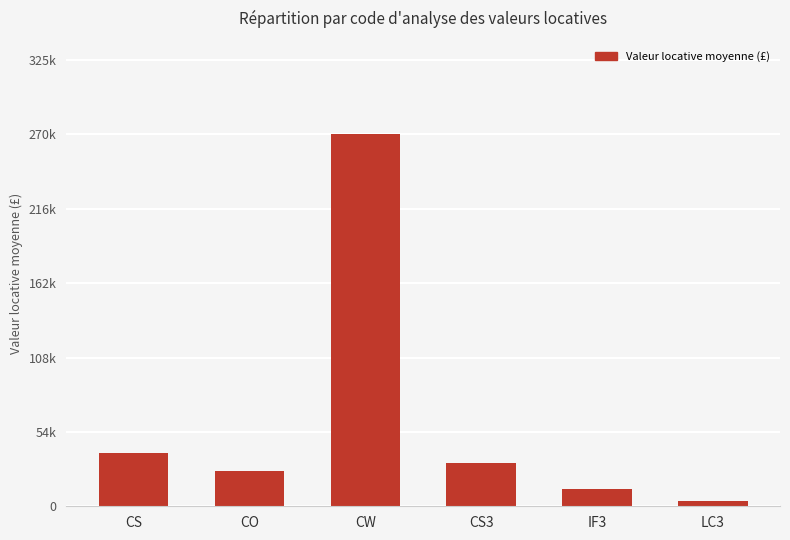

Are the bars horizontal?

No